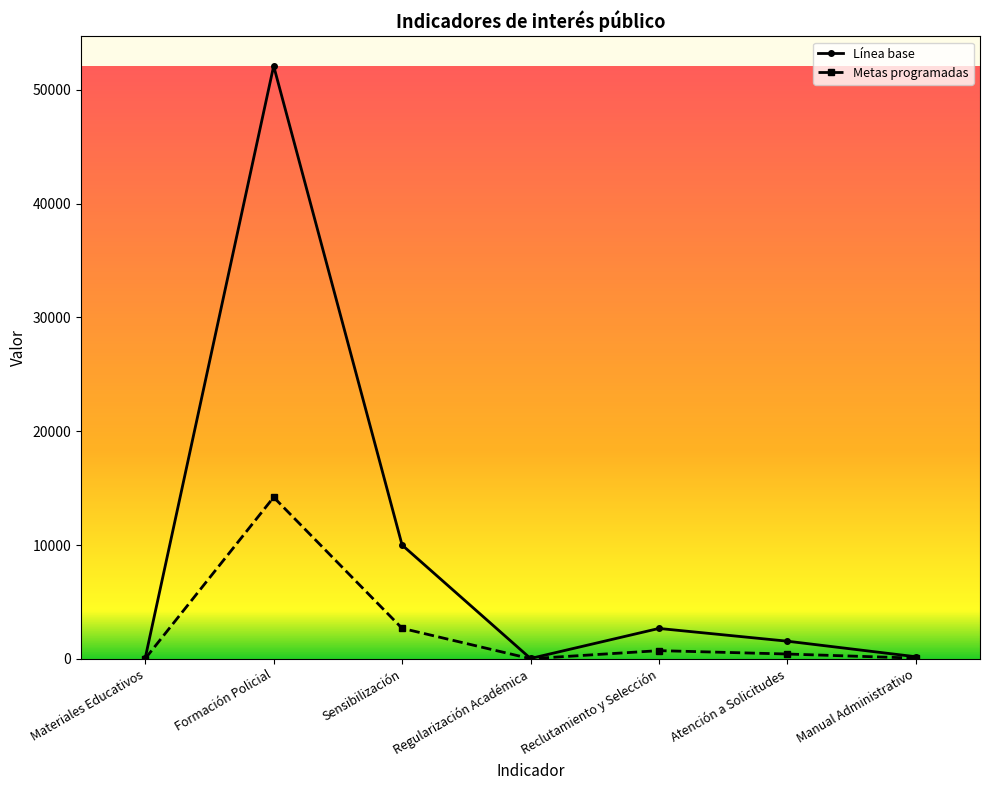

Read the Metas programadas value at Sensibilización.

2680